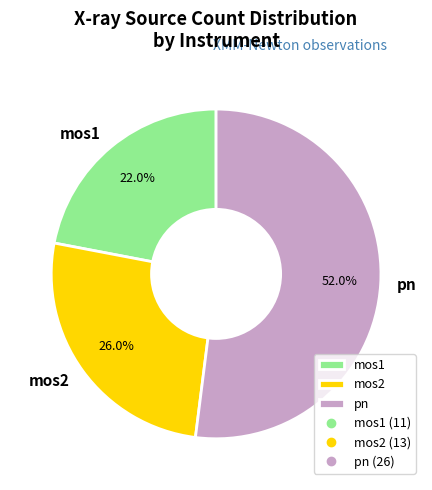

What portion of the pie excludes mos2?

74.0%